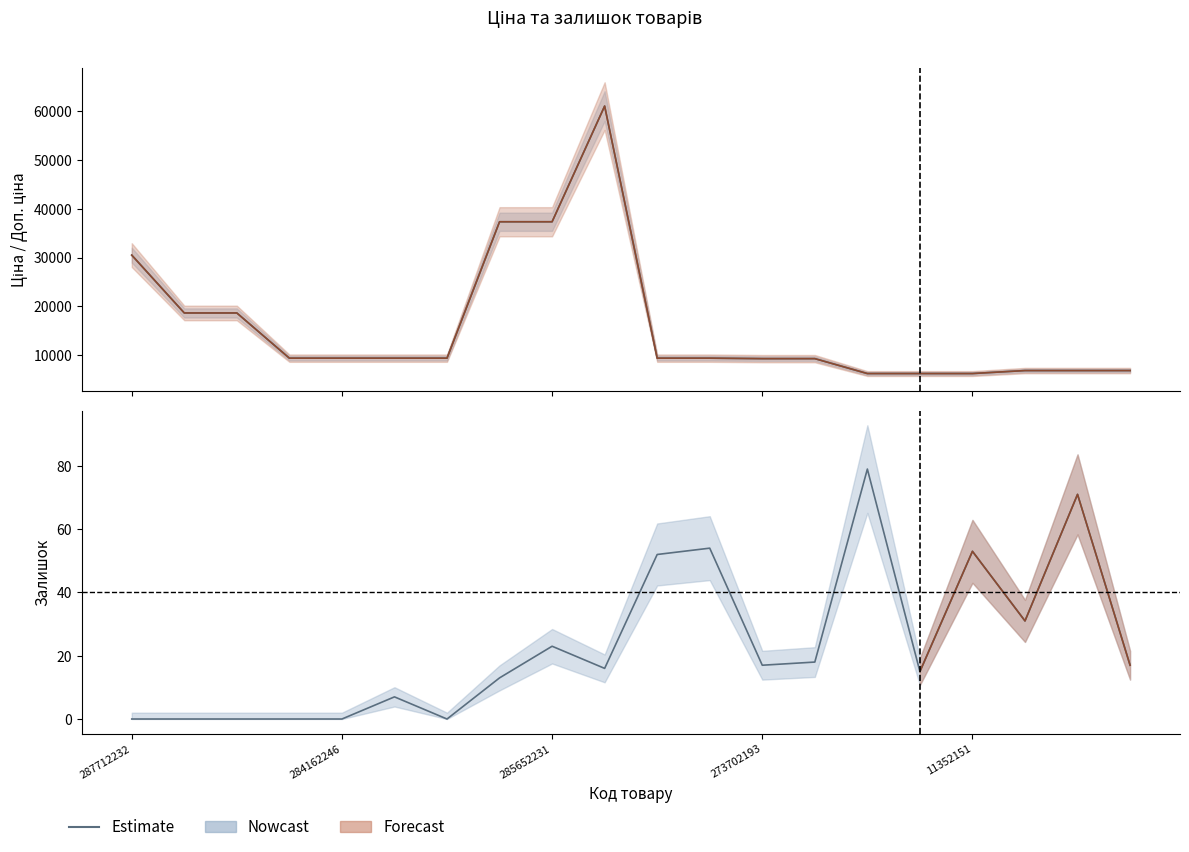

True or false: Доп. ціна and Залишок cross at least once.

False